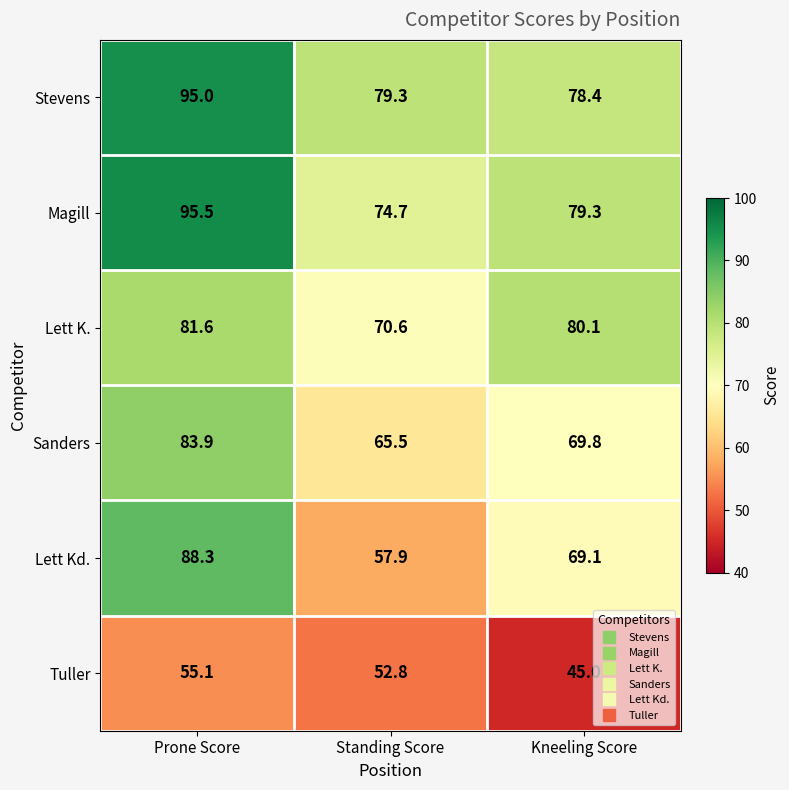

Is it true that Lett Kd. equals 69.1 at Kneeling Score?

True